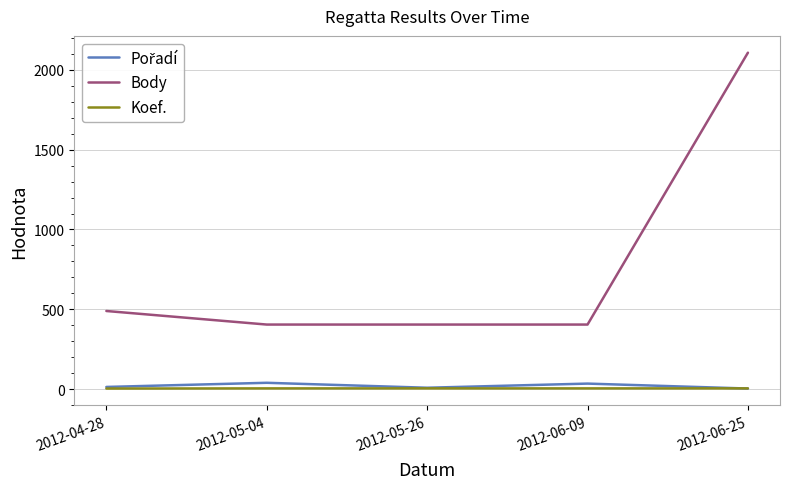

Which label corresponds to the largest value in the chart?

2012-06-25